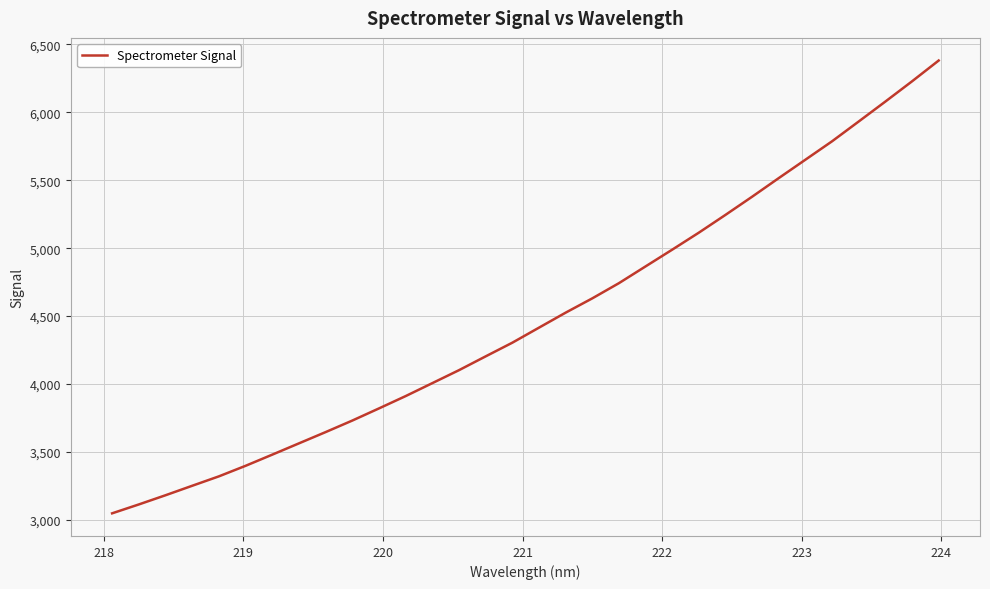

What is the difference between the second highest and second lowest values?

3114.9